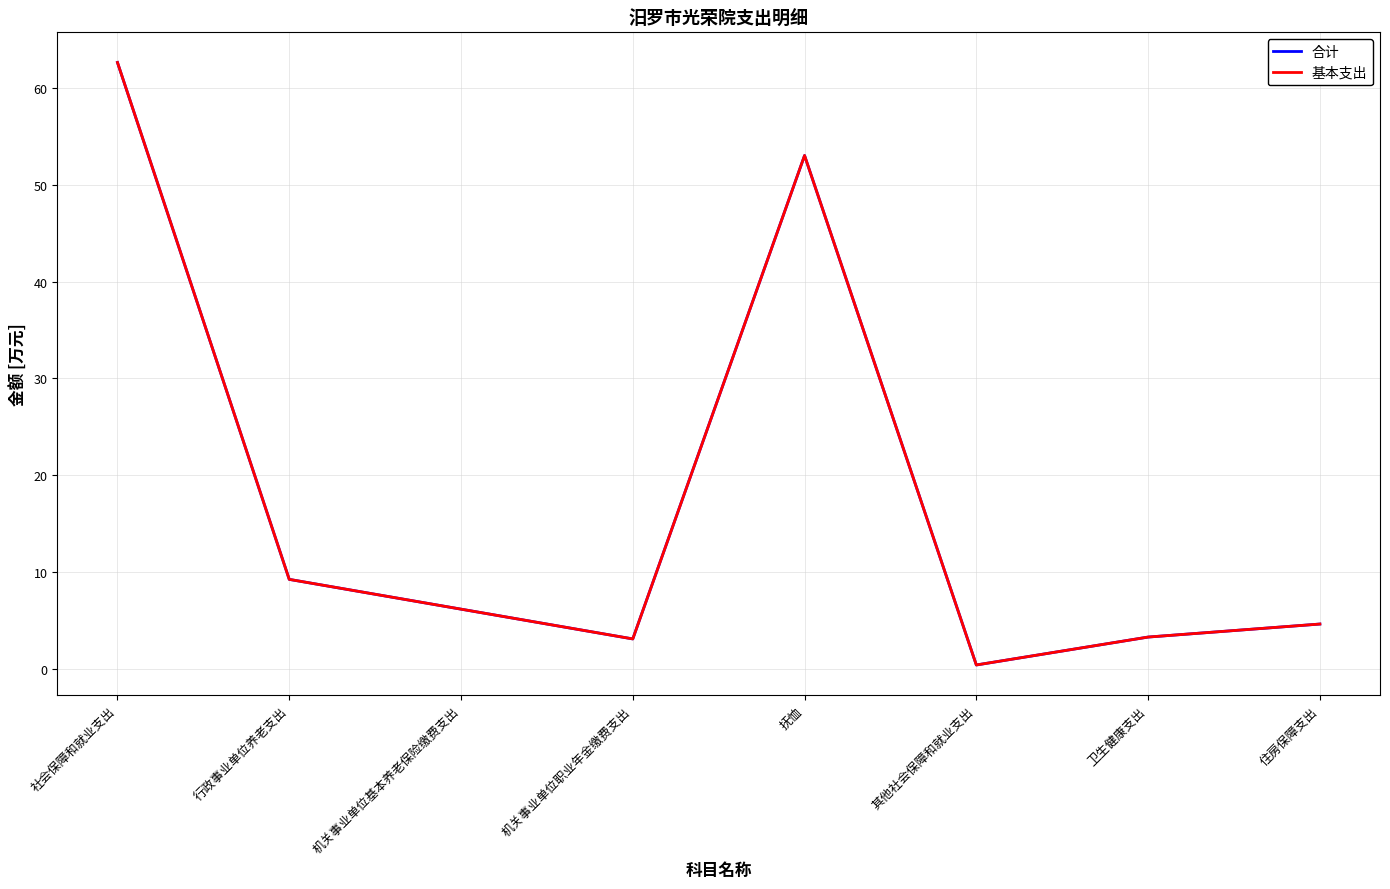

What is the label of the 3rd point from the right?

其他社会保障和就业支出